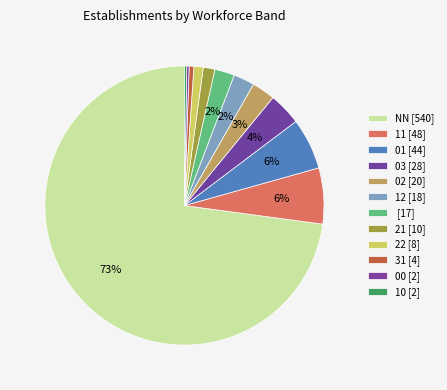

How many slices are in this pie chart?

12